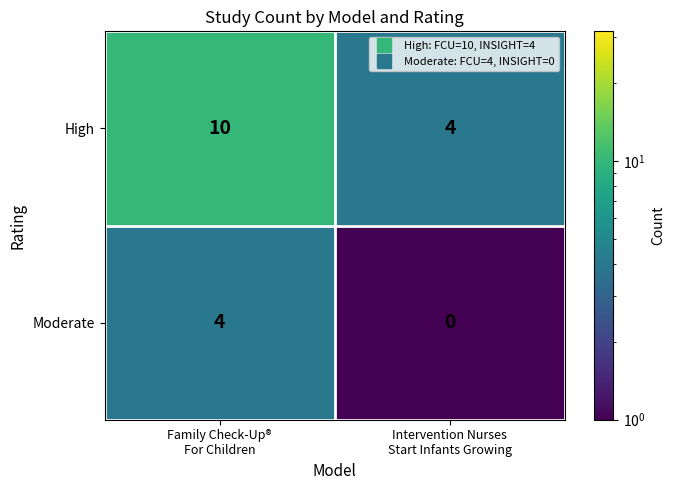

Reading right to left, extract all data points from this chart.

High: 4	10
Moderate: 0	4